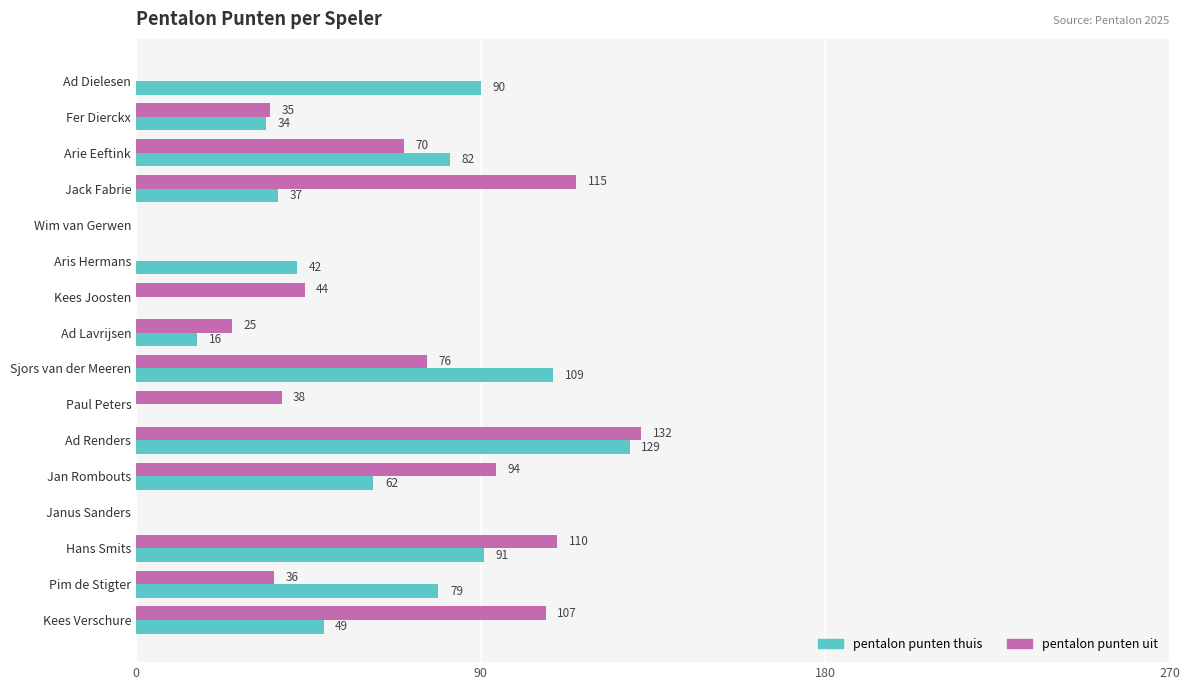

What is the total value across all series at Kees Joosten?

44